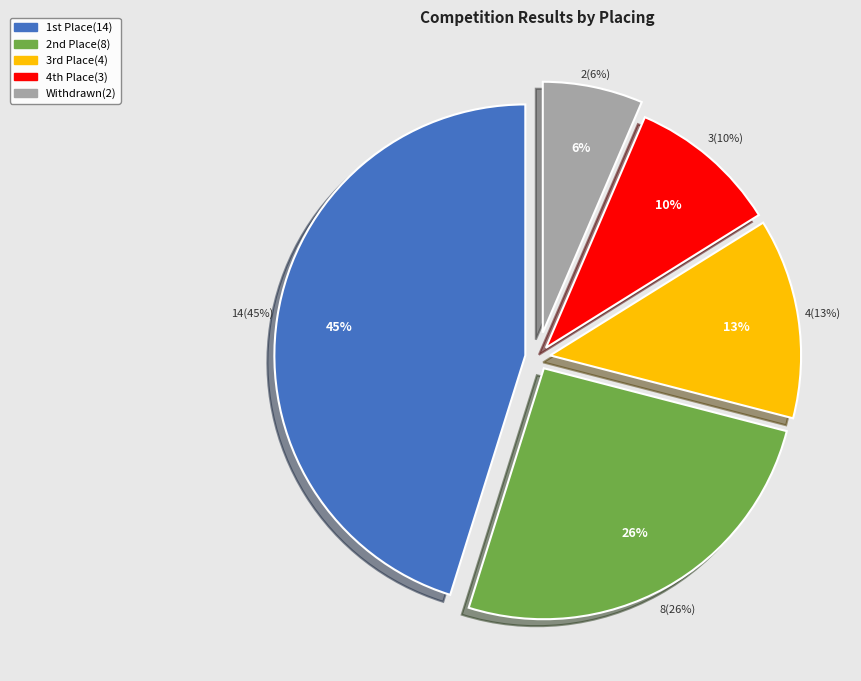

True or false: 3 accounts for 3% of the total.

False